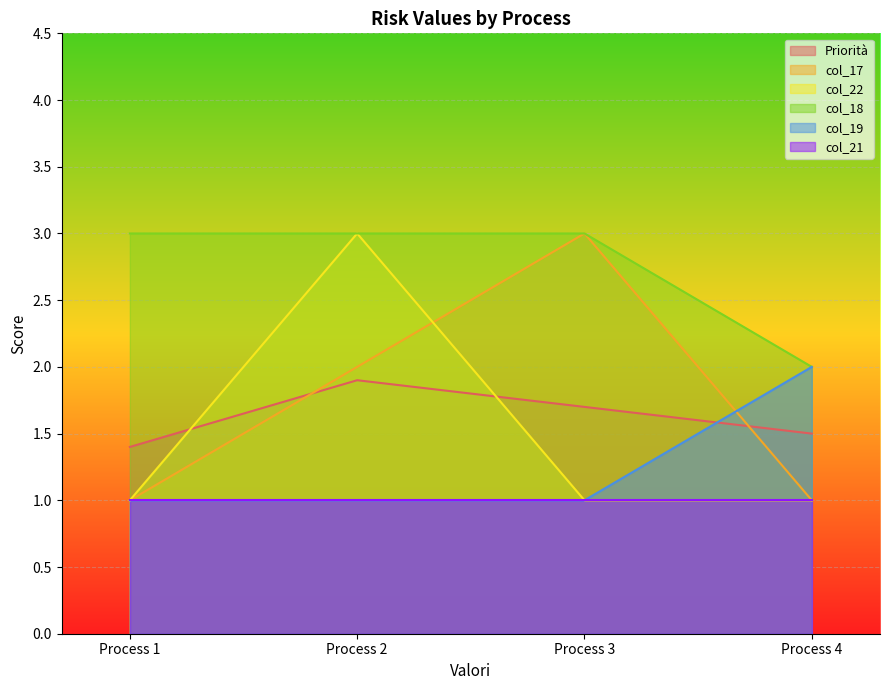

What is the lowest value of the col_19 series?

1.0